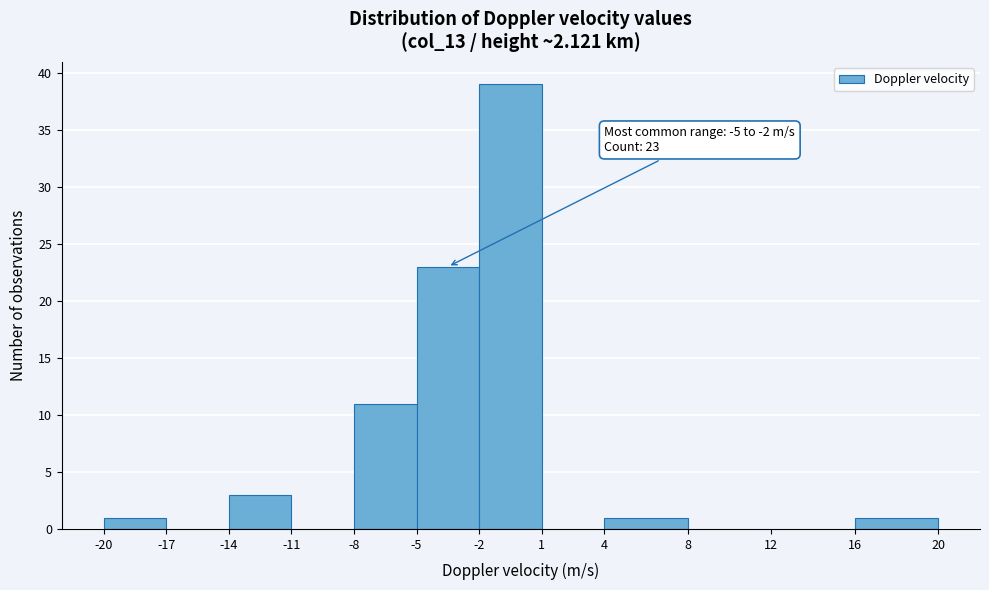

Which range on the x-axis has the tallest bar?

-2 to 1